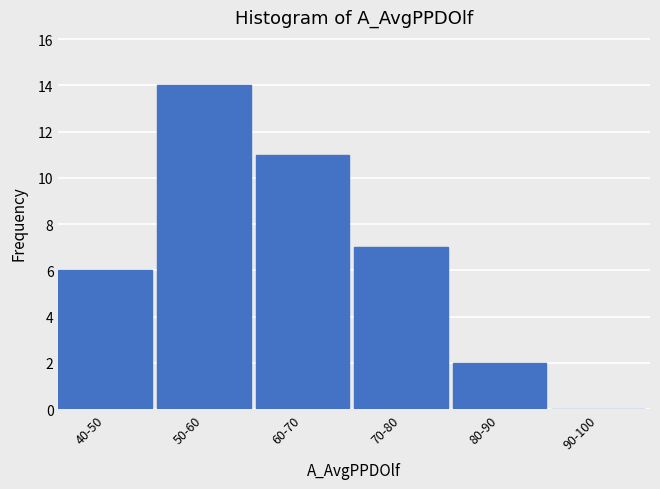

Reading right to left, what are all the values shown in this chart?

90-100=0	80-90=2	70-80=7	60-70=11	50-60=14	40-50=6